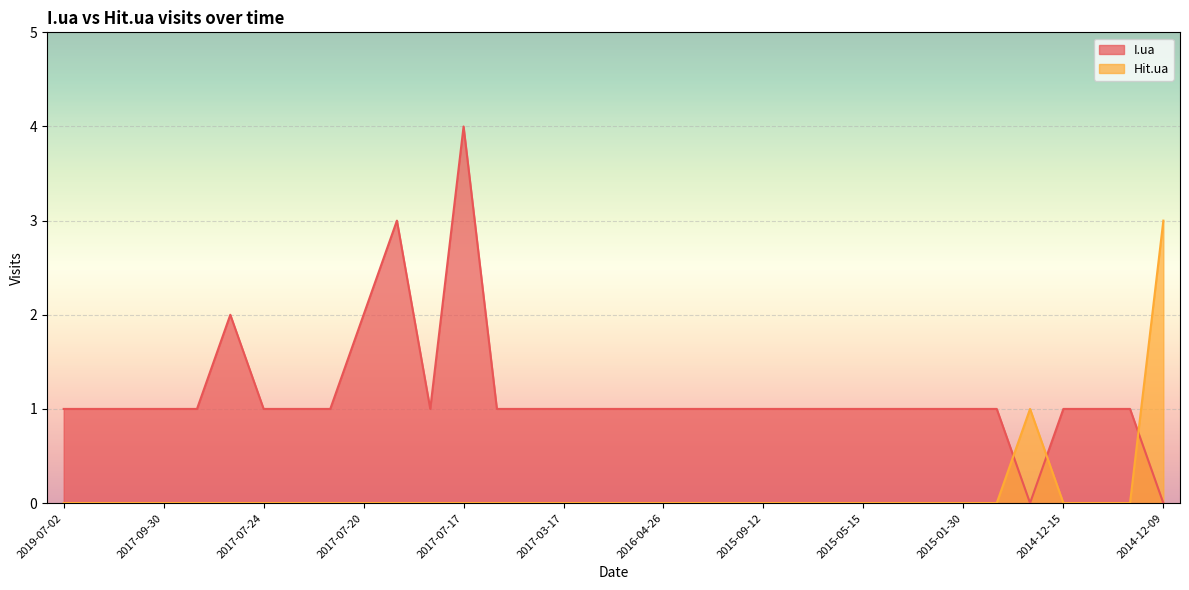

How many data points in I.ua are above 1?

4